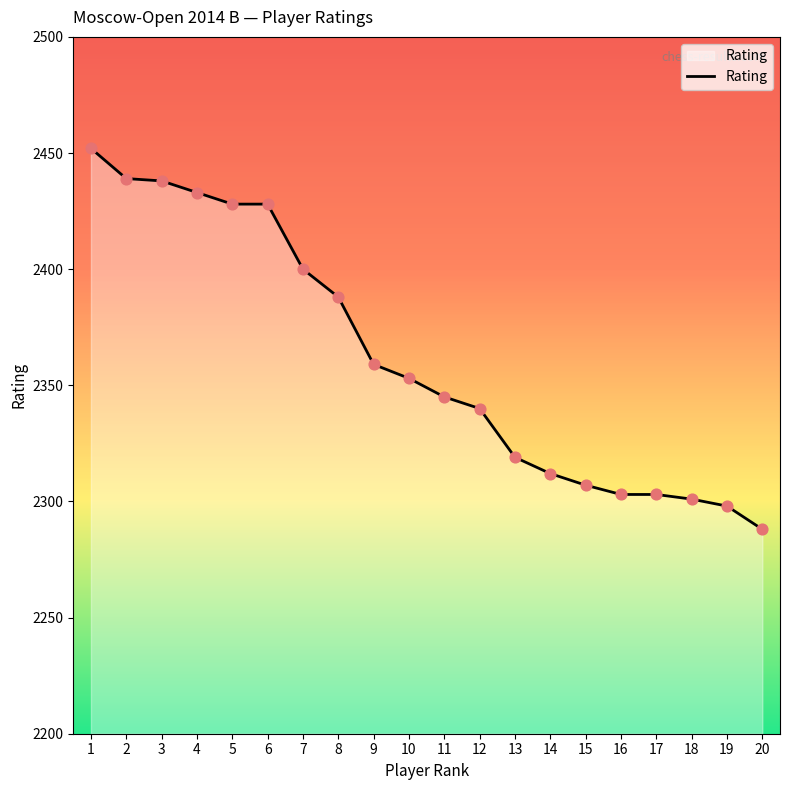

Between 2 and 5, which is larger?

2